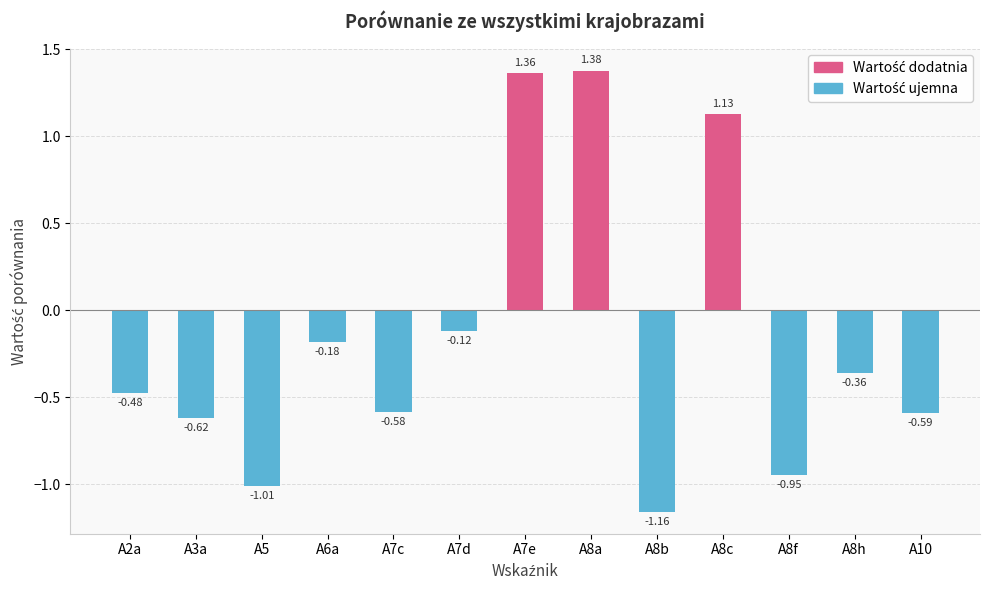

Does the chart contain stacked bars?

No